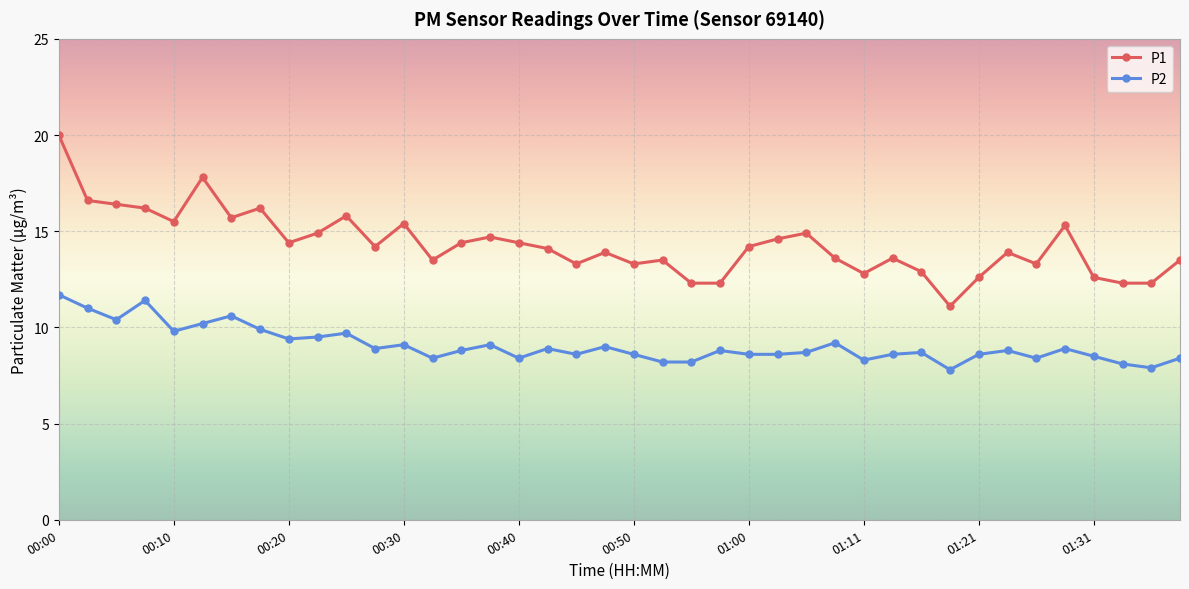

True or false: P1 has more than 1 points higher than both neighbors.

True